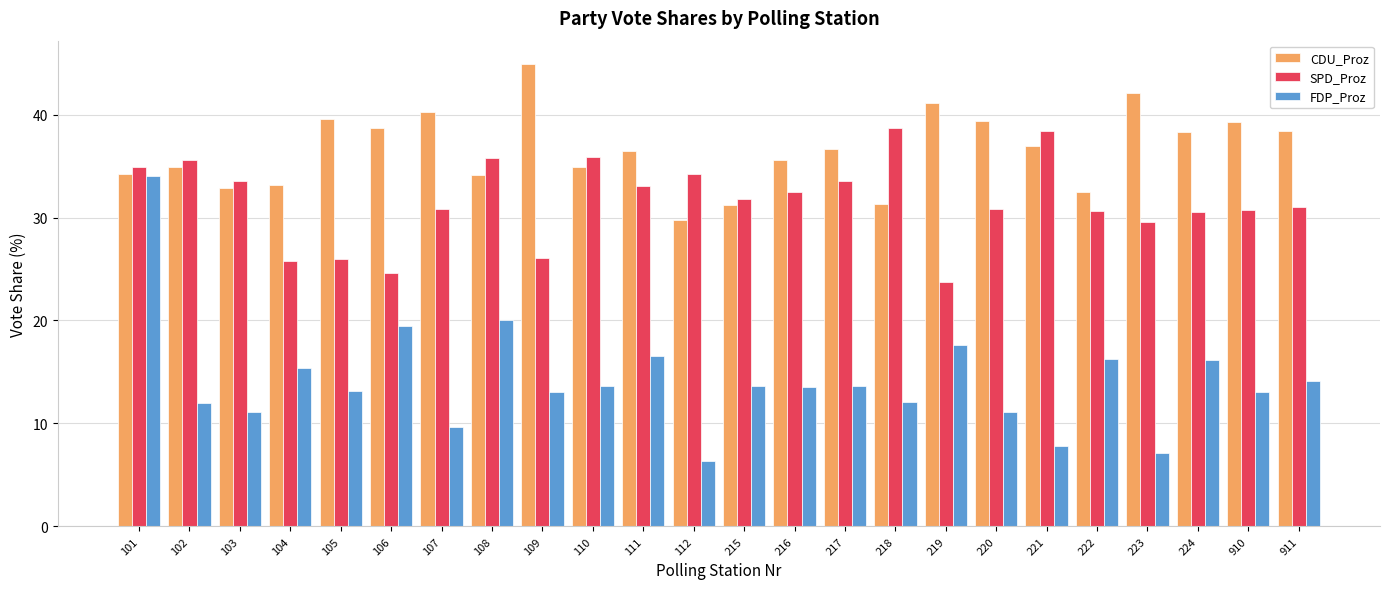

Rank the series by their average value, from highest to lowest.

CDU_Proz, SPD_Proz, FDP_Proz